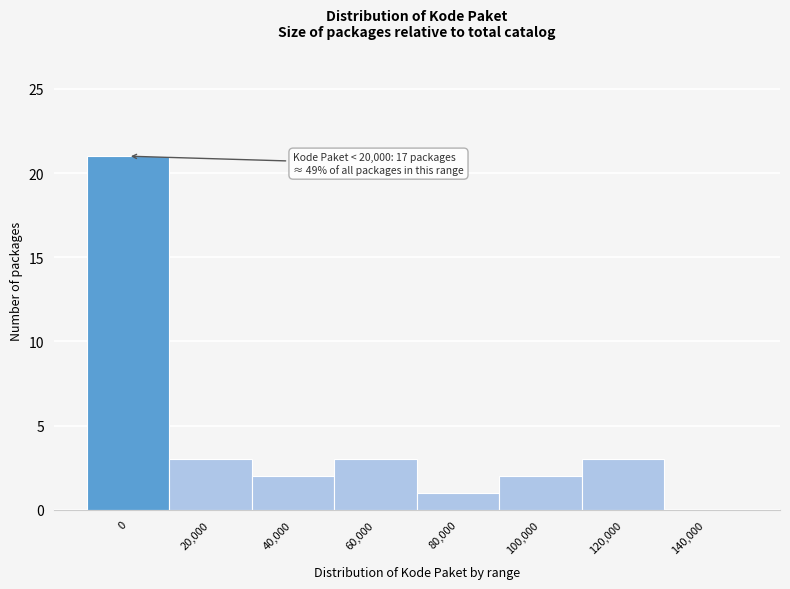

Reading left to right, transcribe all the data shown in this chart.

0=21	20,000=3	40,000=2	60,000=3	80,000=1	100,000=2	120,000=3	140,000=0